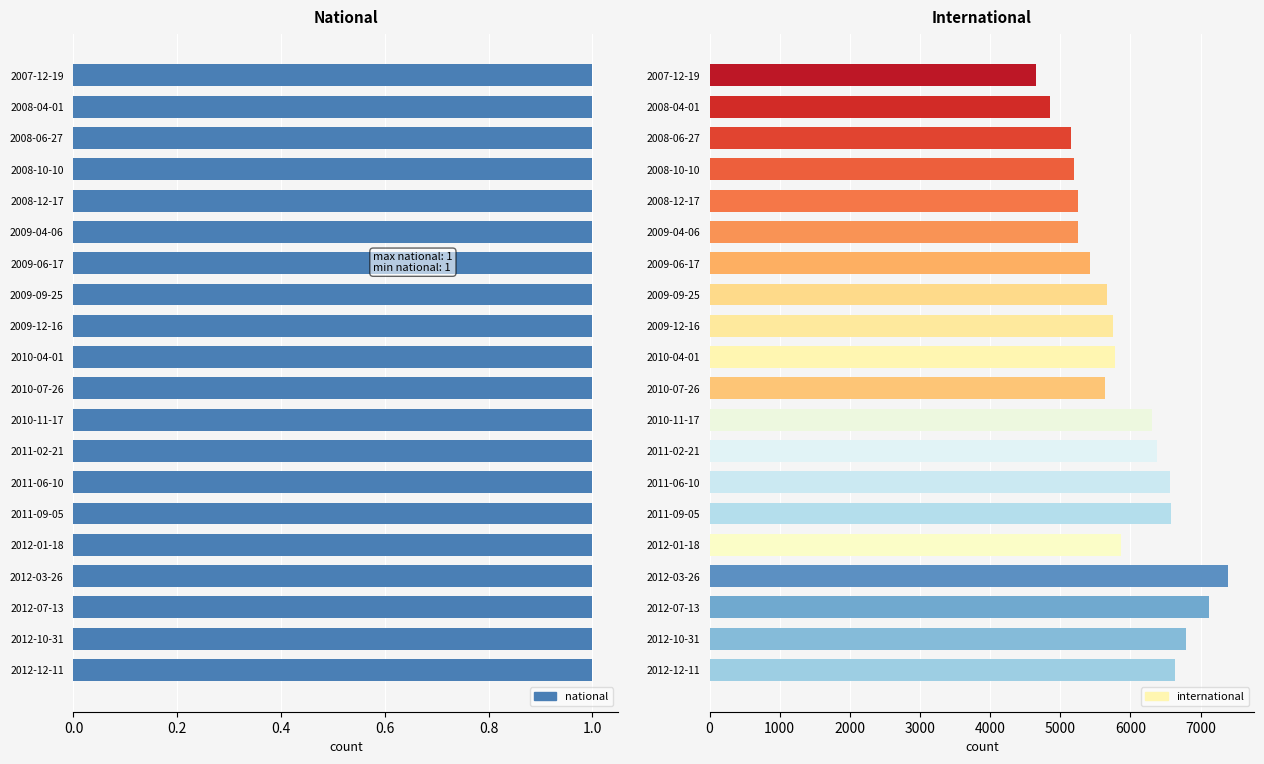

What is the maximum value shown in the chart?

7397.0